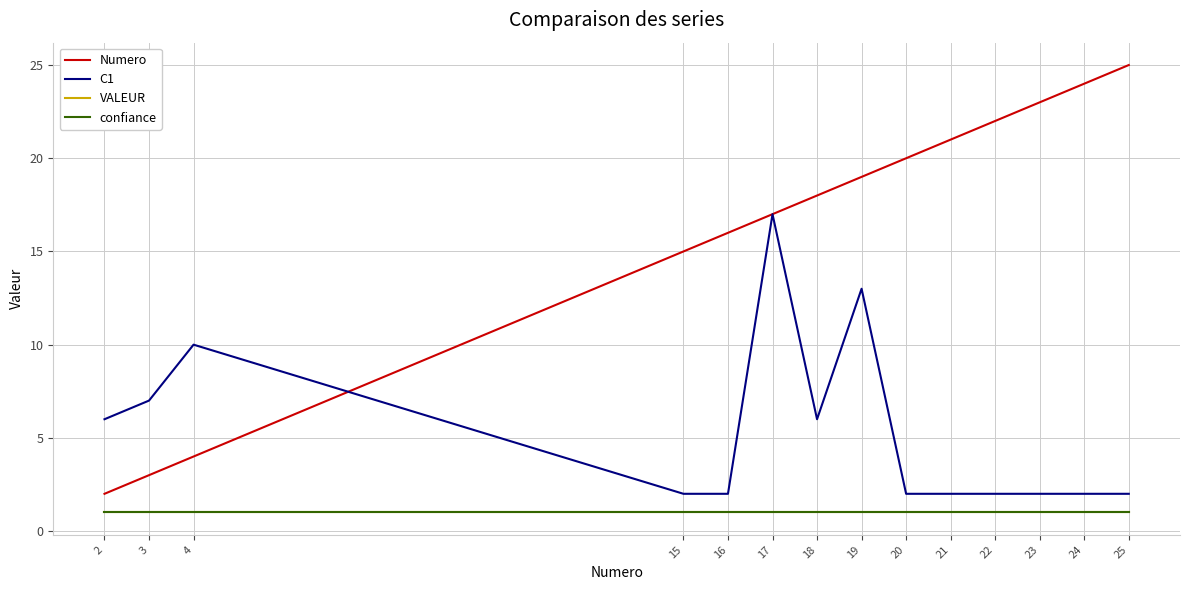

Is the value of Numero at 15 greater than the value of VALEUR at 15?

Yes